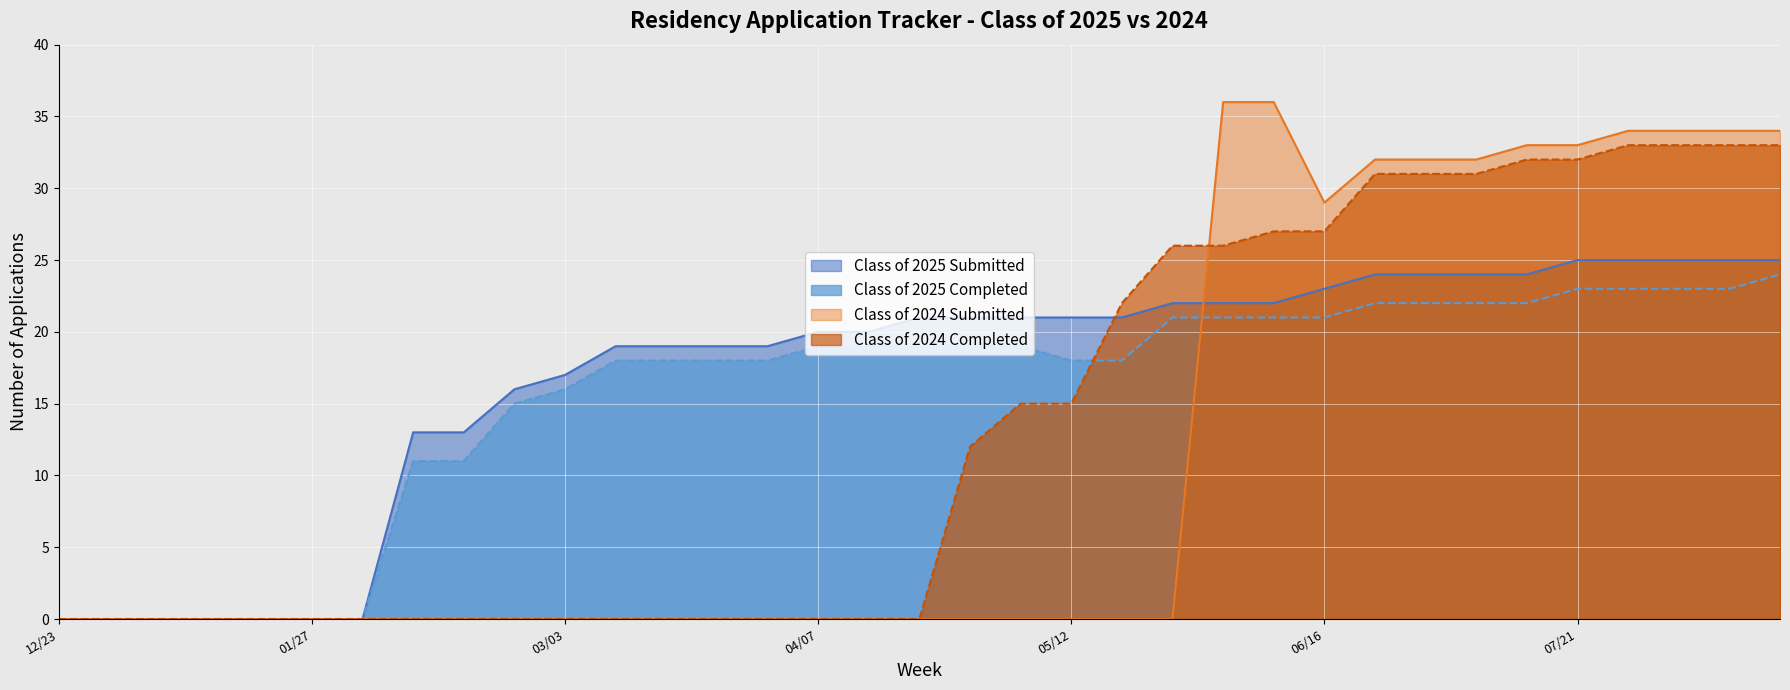

Between 06/02 and 04/07, which is larger?

06/02